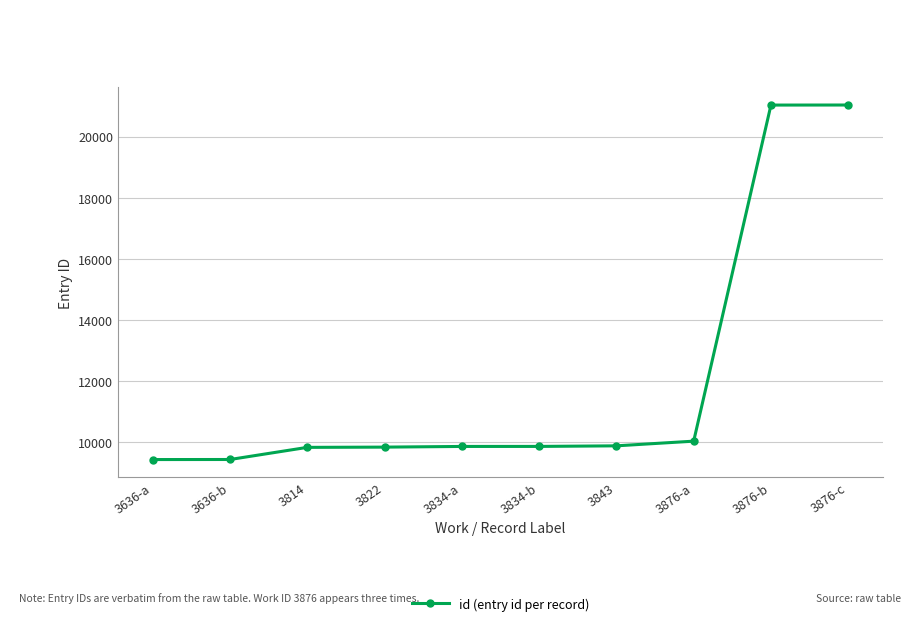

What is the difference between the maximum and second lowest values?

11599